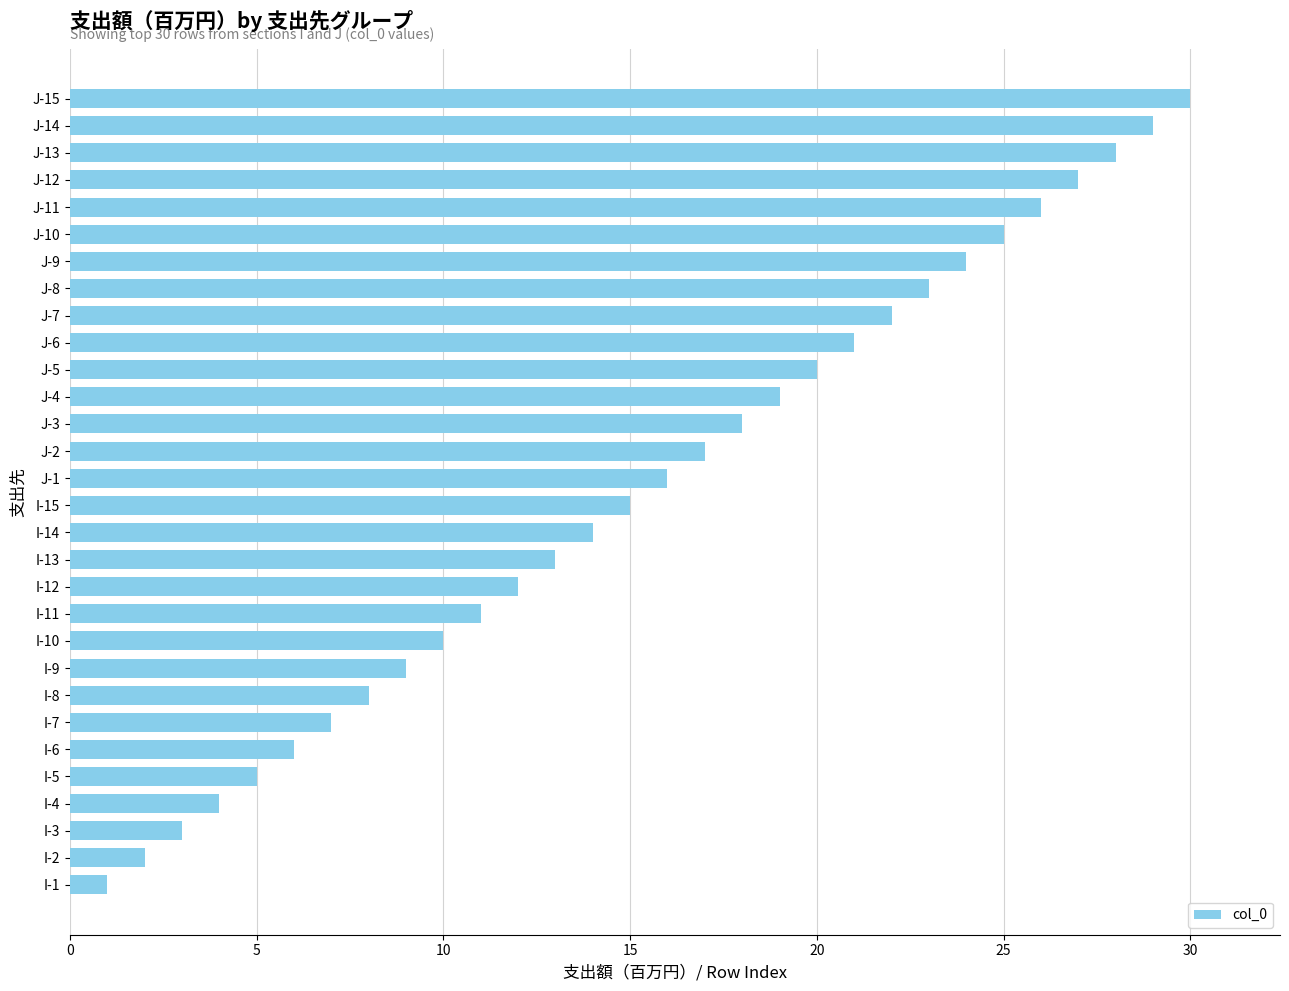

Count the number of data series in this chart.

1